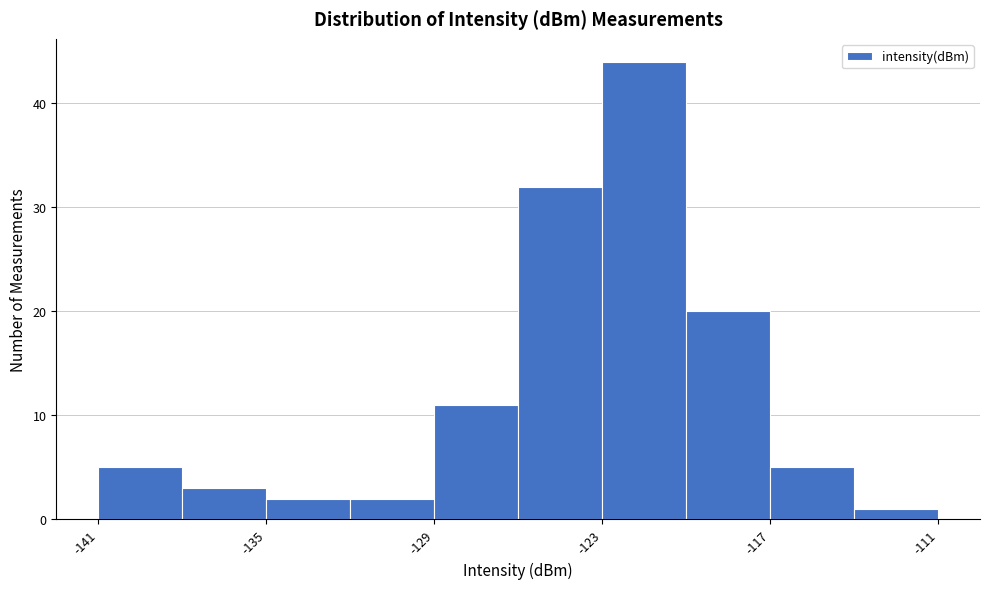

Read against the x-axis, roughly where is the centre of the tallest bar?

-121